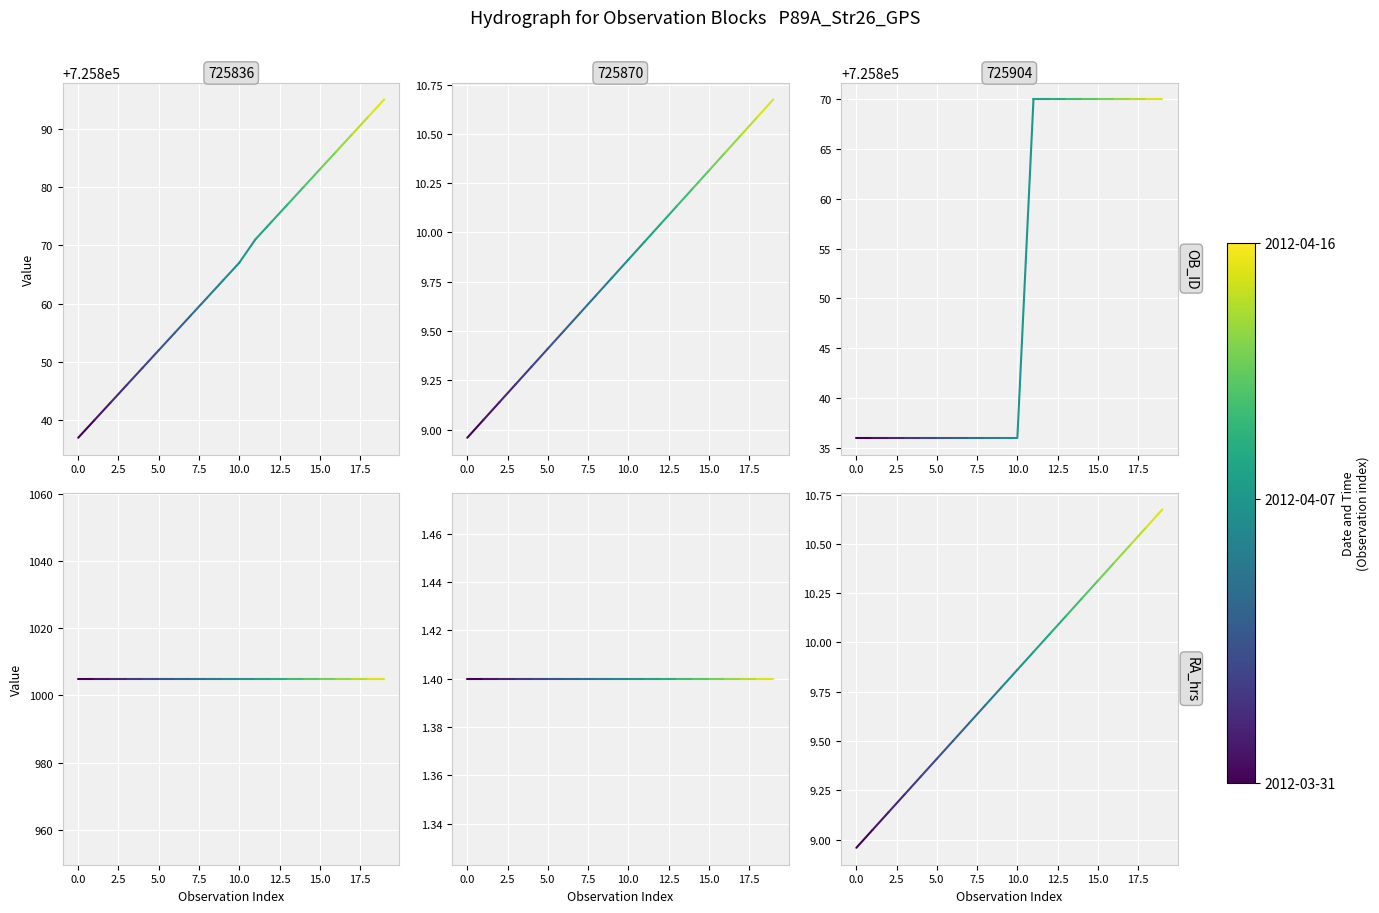

Which series has the largest total across all categories?

OB_ID